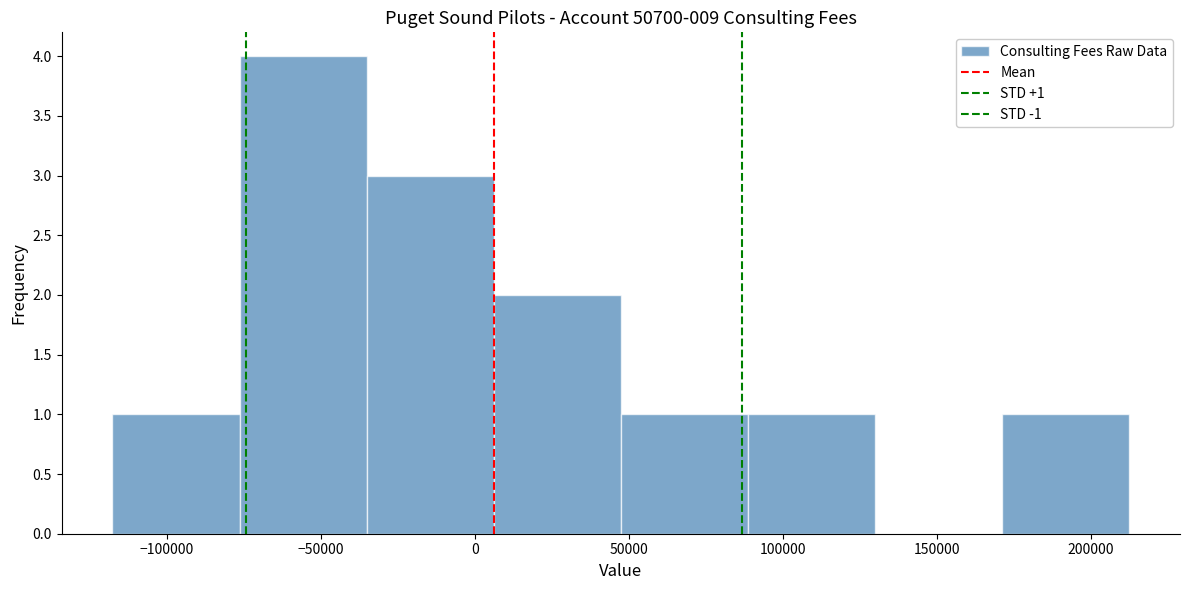

Which range on the x-axis has the tallest bar?

-75000 to -35000